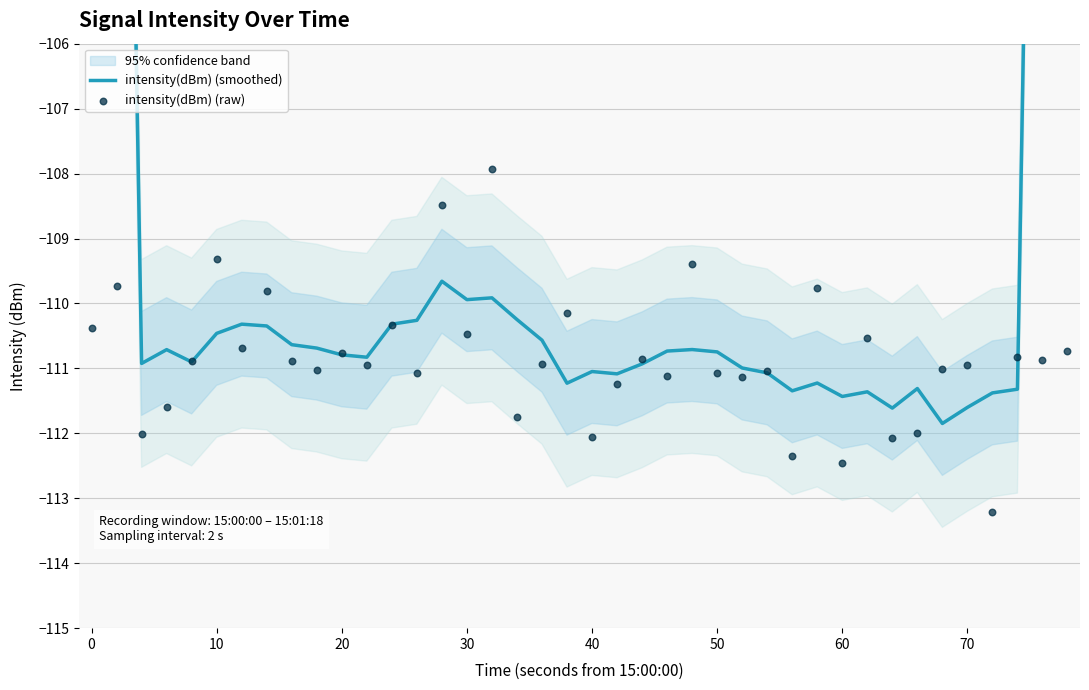

Which series has the widest spread of Y values?

intensity(dBm) (smoothed)